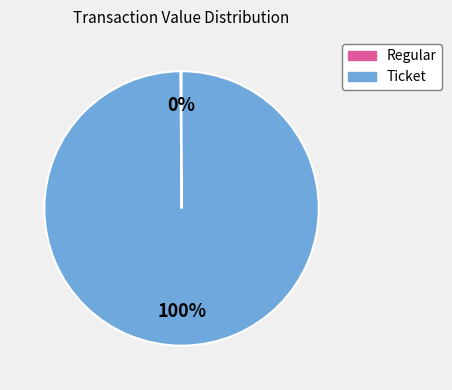

What is the majority slice?

Ticket